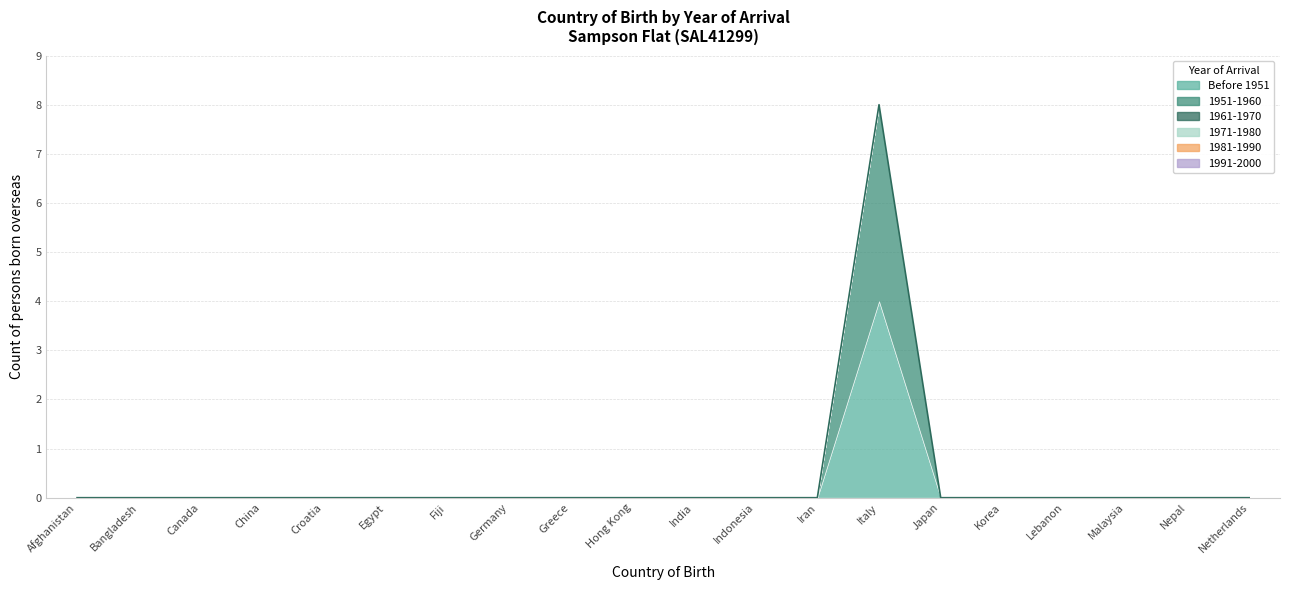

Between Canada and Greece, which series saw the biggest shift?

Before 1951